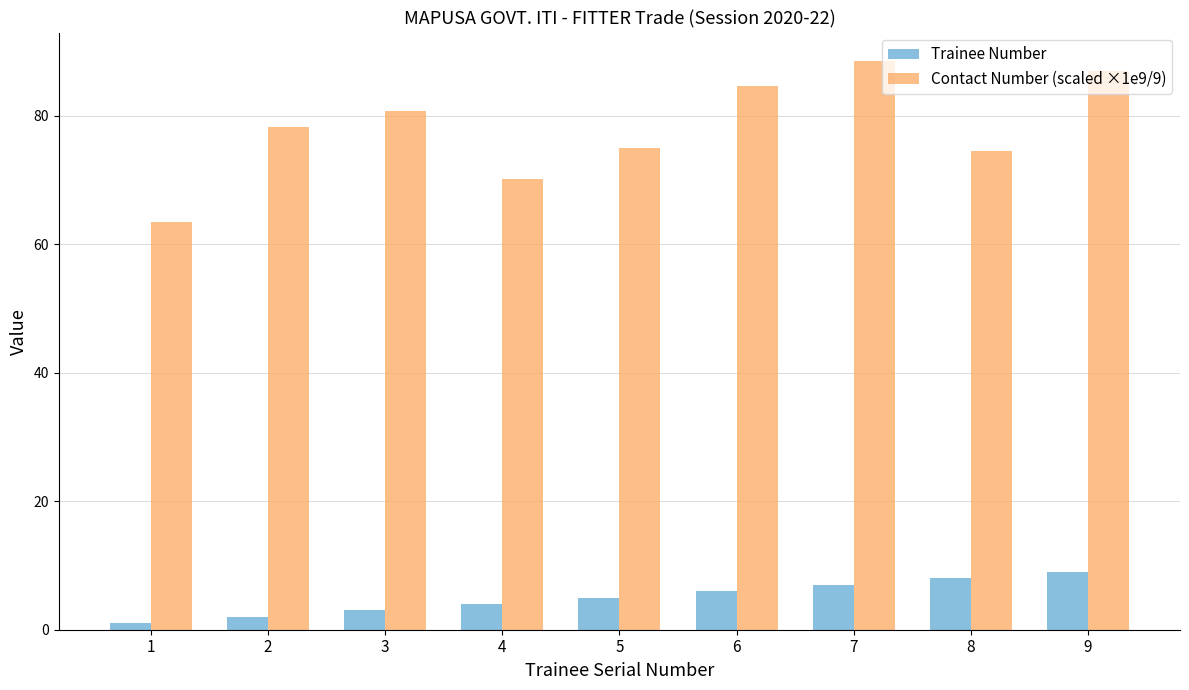

What is the difference between the maximum and minimum values in the Trainee Number series?

8.0